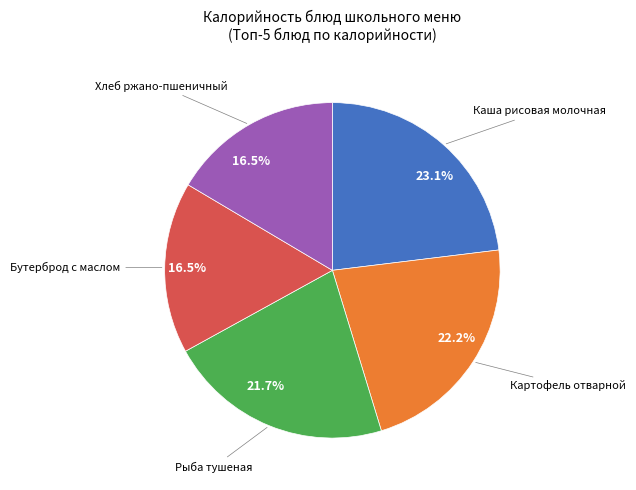

Count the number of slices in the pie.

5